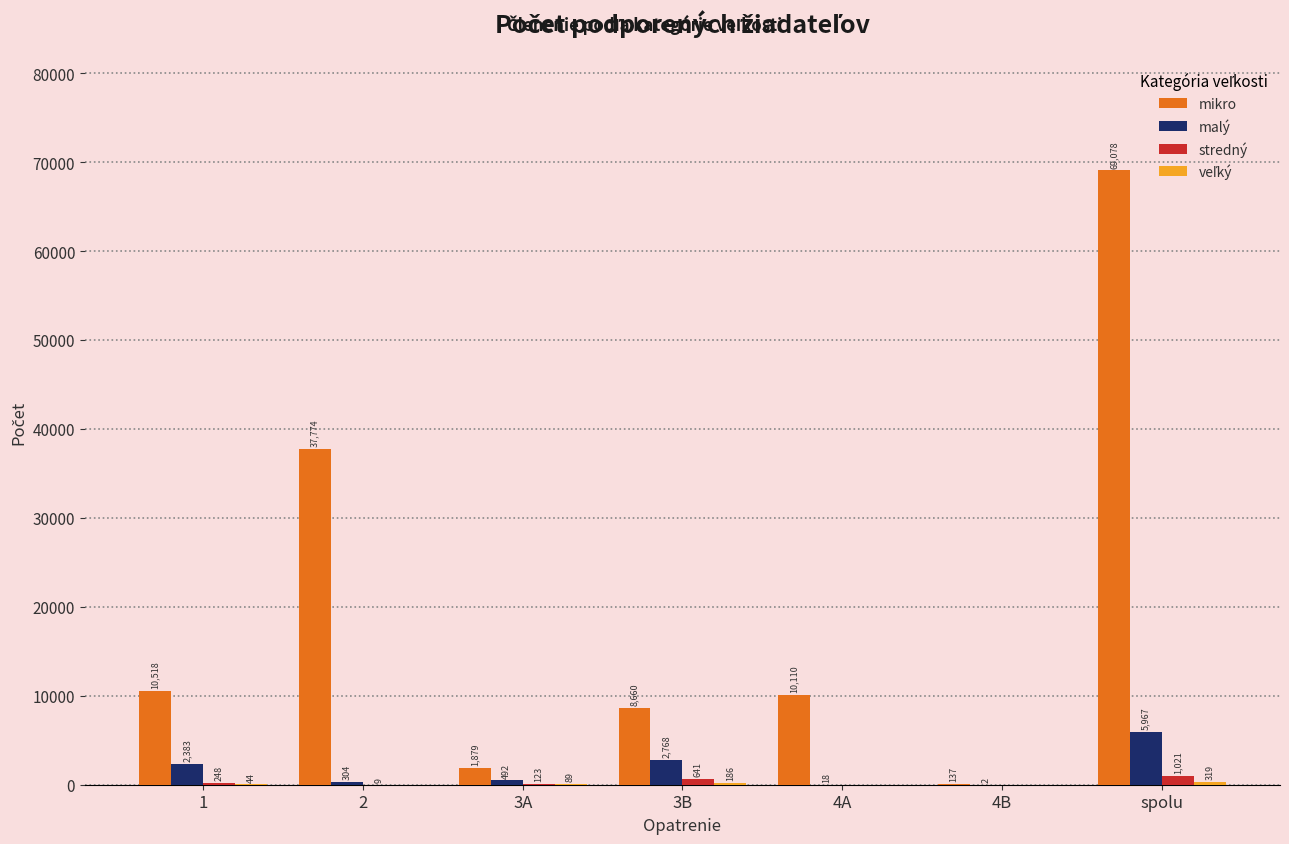

Are the bars grouped side by side (vs. stacked)?

Yes